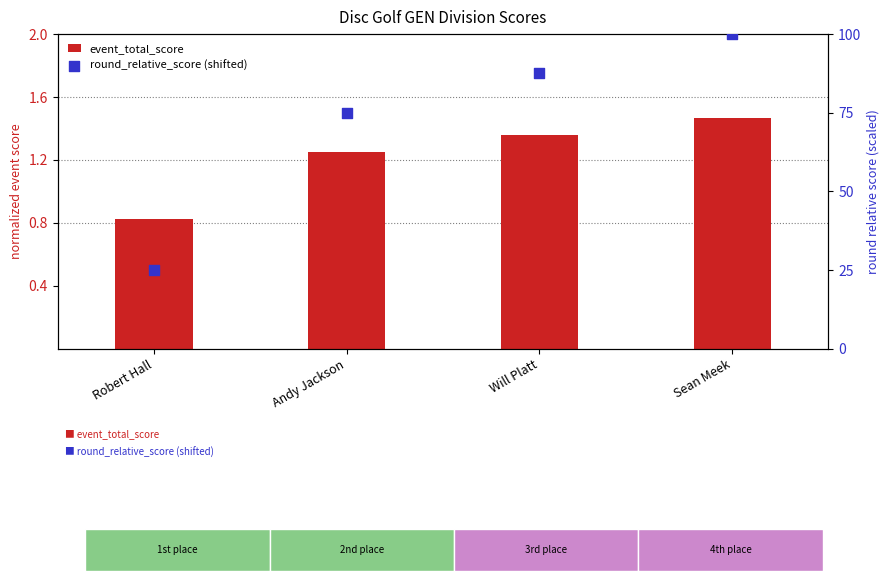

Is the value of round_relative_score (shifted) at Sean Meek greater than the value of event_total_score at Robert Hall?

Yes